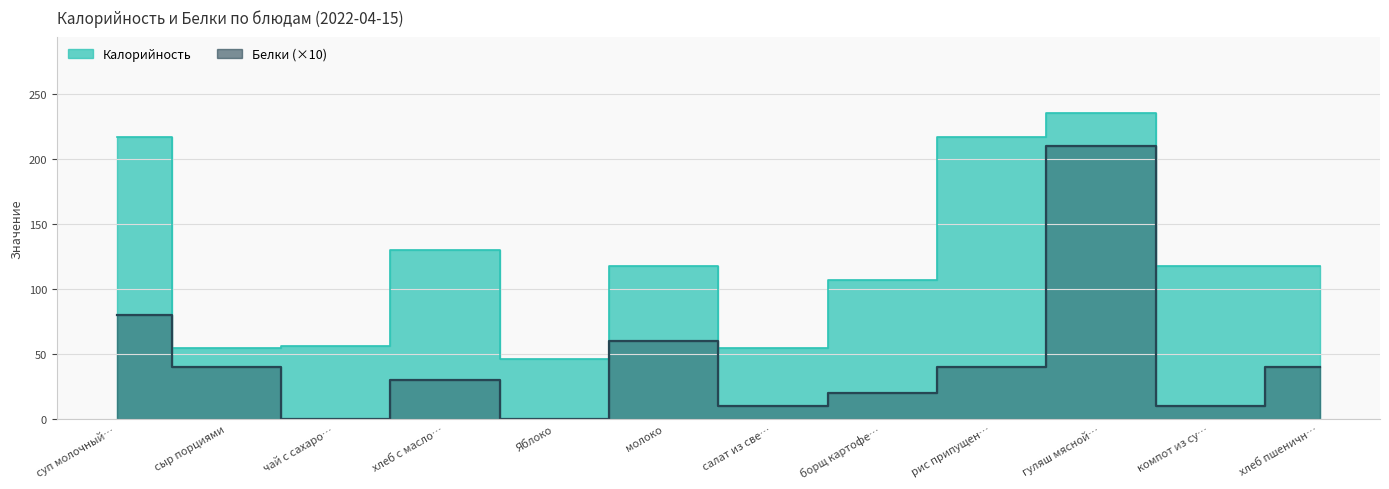

What is the label of the 3rd point from the left?

чай с сахаро…